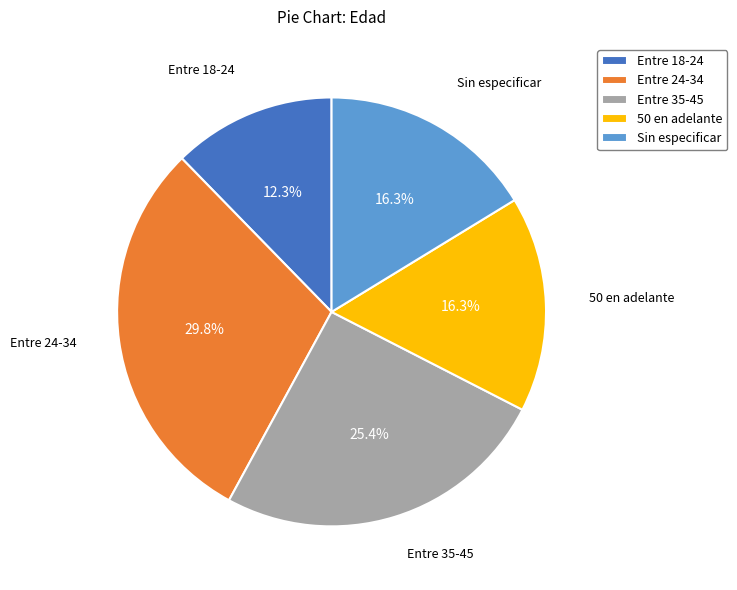

Count the number of slices in the pie.

5